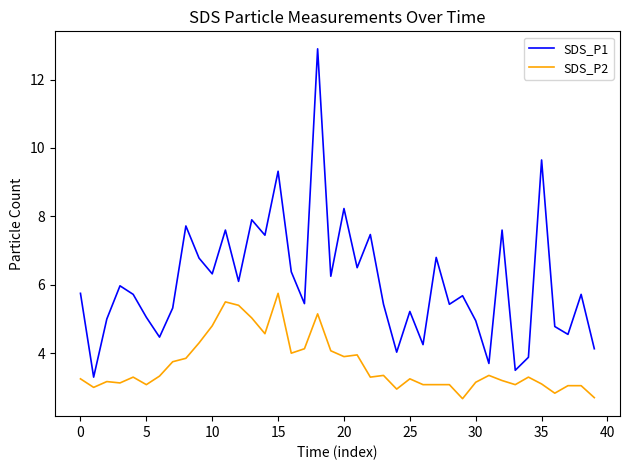

True or false: SDS_P1 has more than 2 points higher than both neighbors.

True